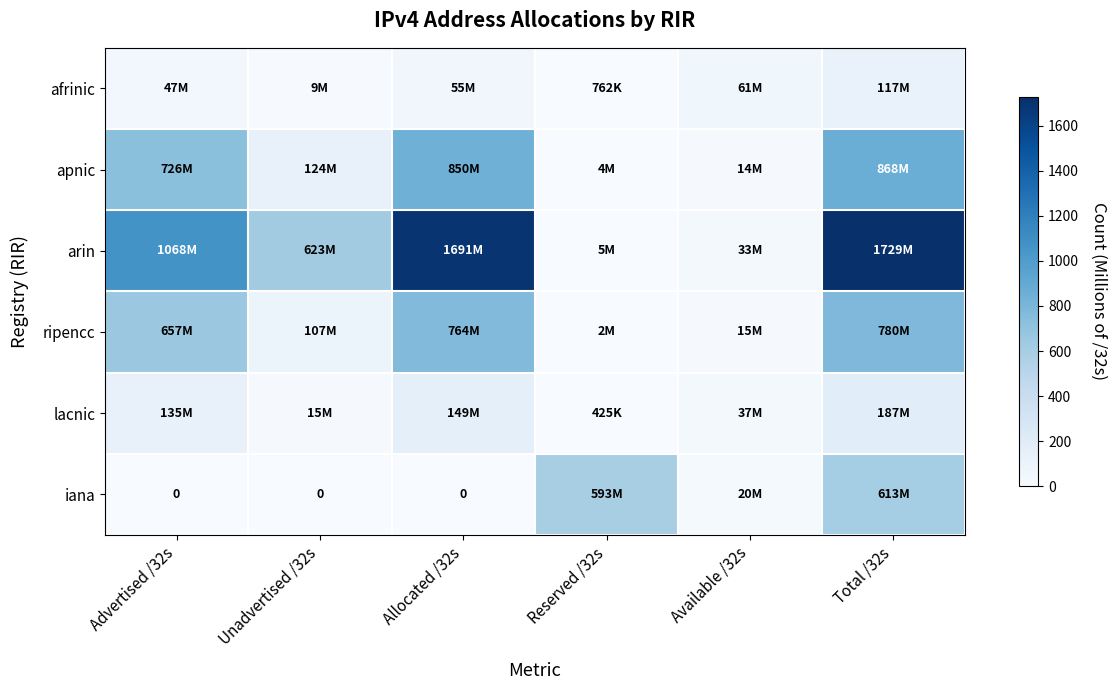

What is the difference between the highest and lowest values at Advertised /32s?

1068.4